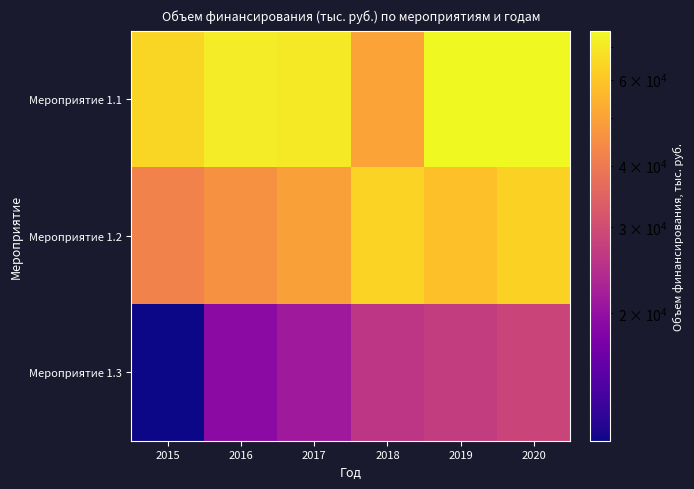

What is the maximum value shown in the chart?

75484.9